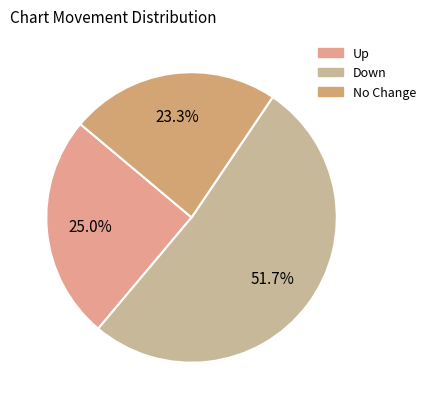

How many segments does this pie chart have?

3